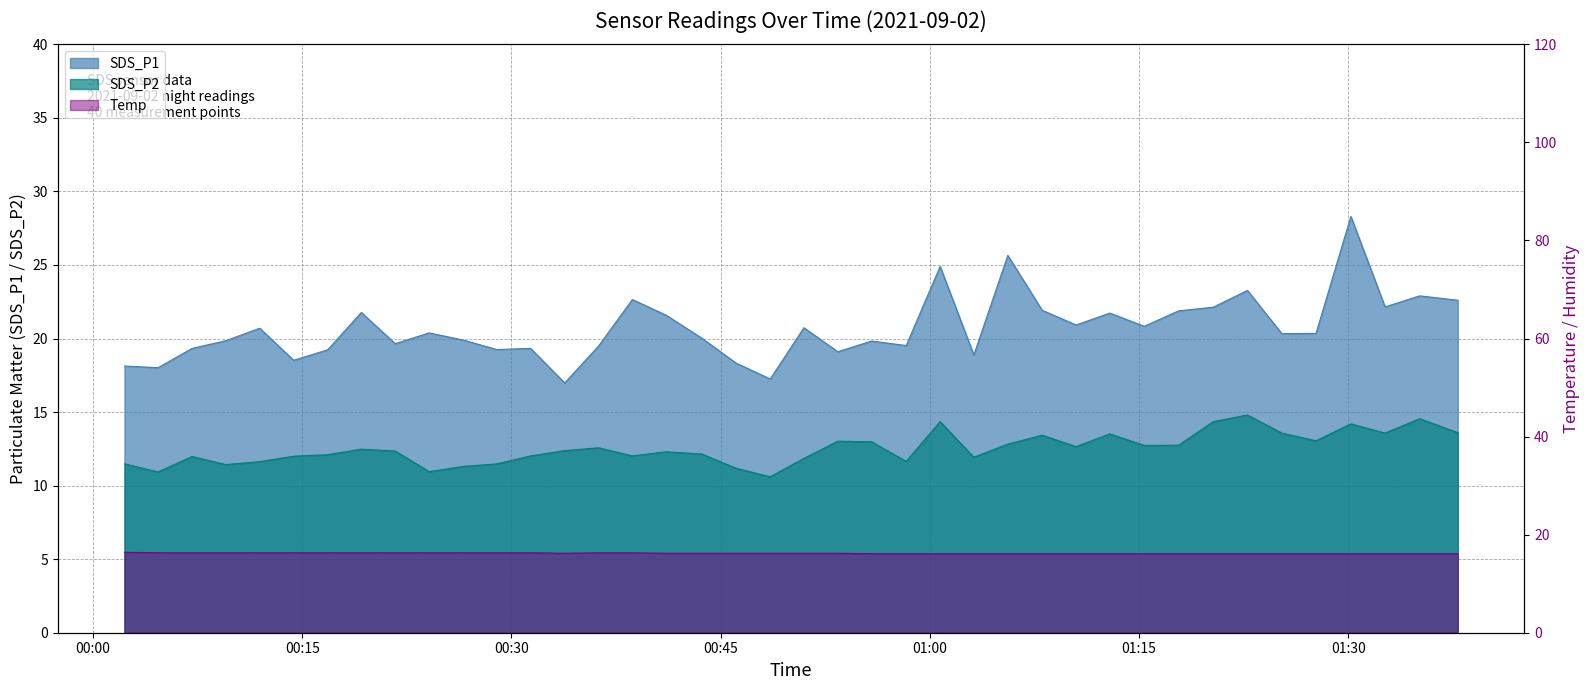

Which series has the widest spread of values?

SDS_P1